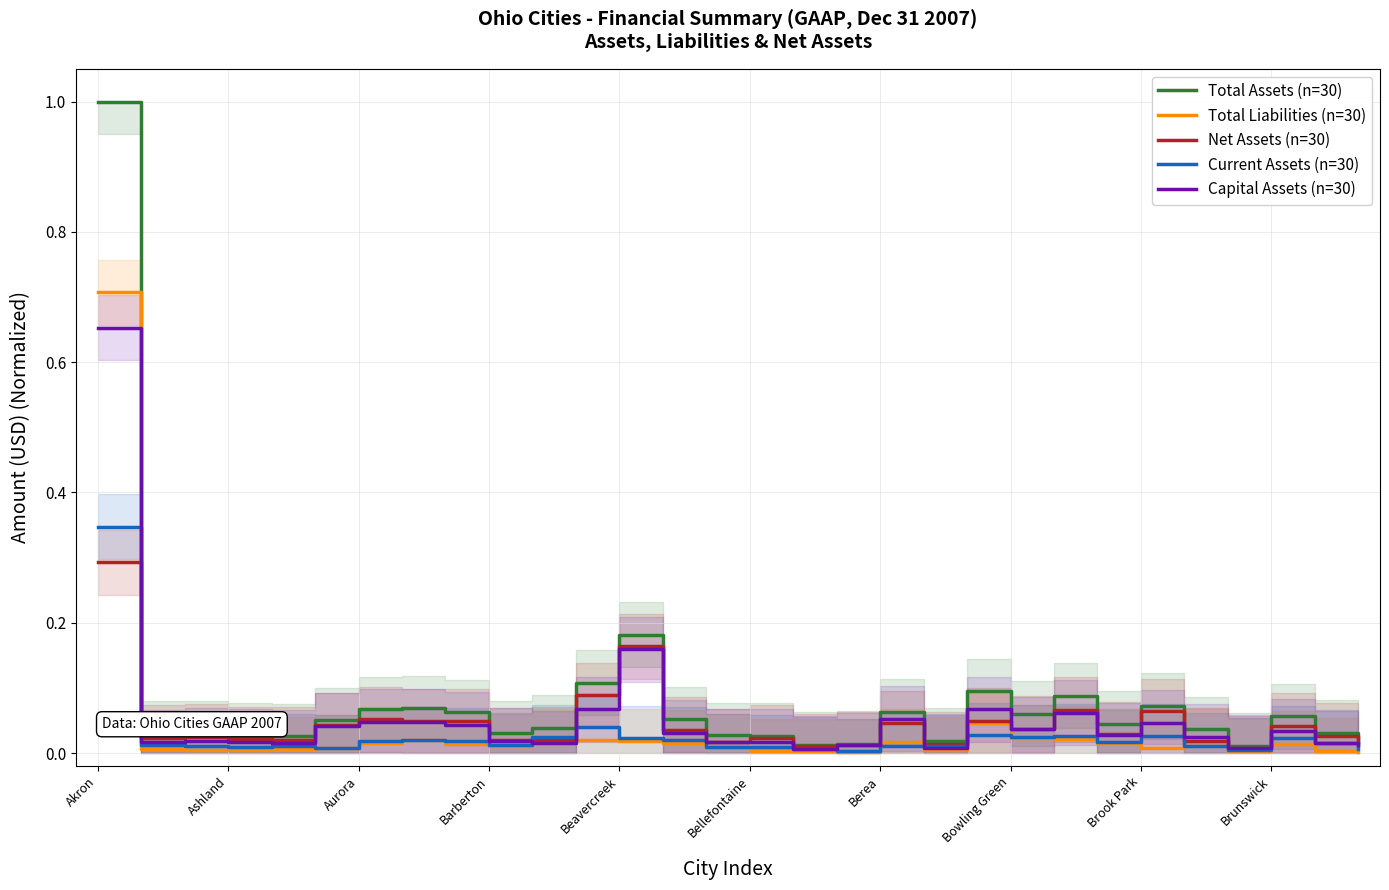

The Total Assets (n=30) series shows 1.0 at Akron. True or false?

True